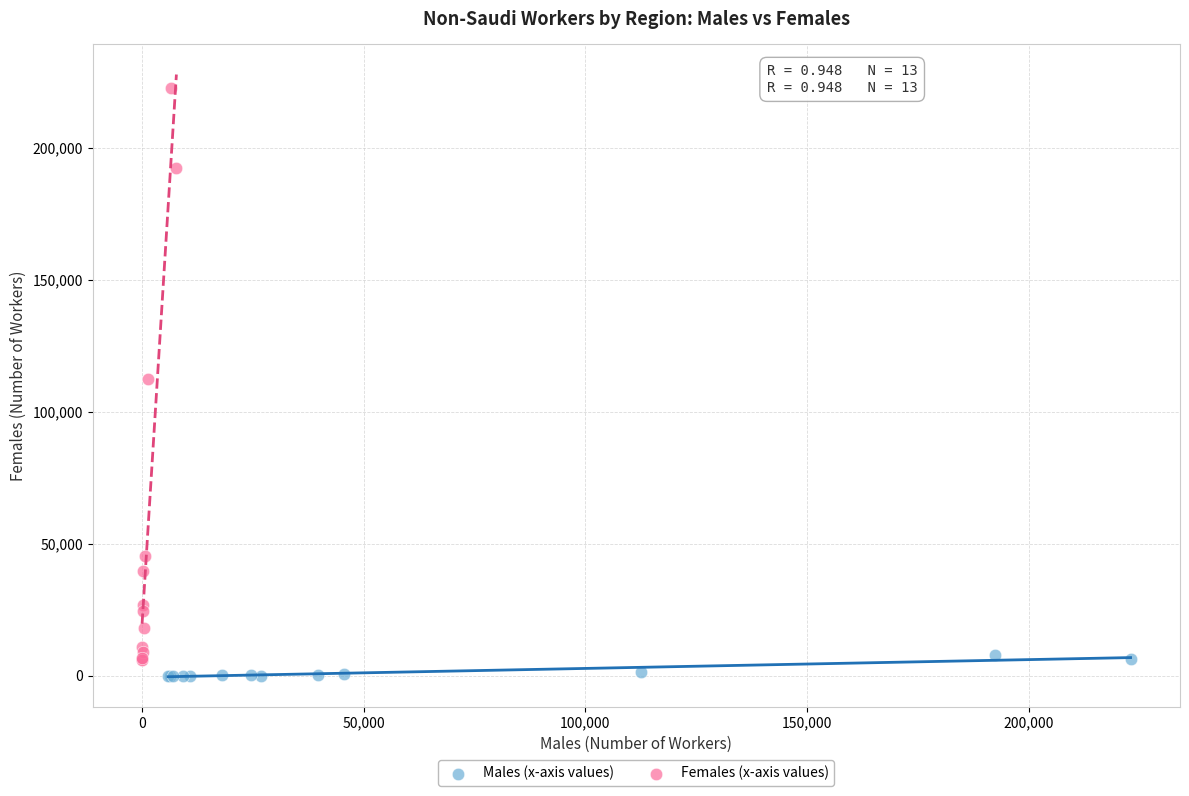

Which series contains the highest Y value?

Females (x-axis values)